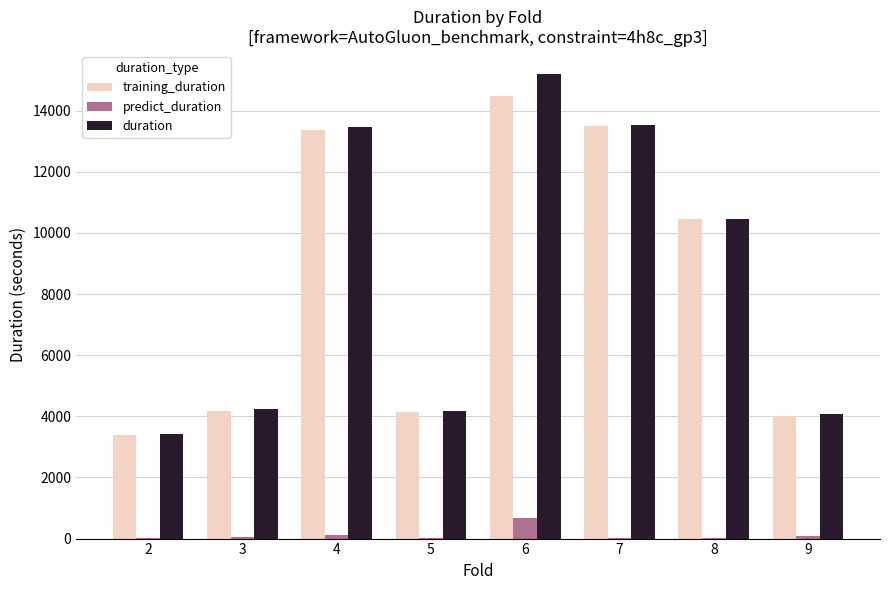

The value of training_duration at 9 is 4010.5. True or false?

True